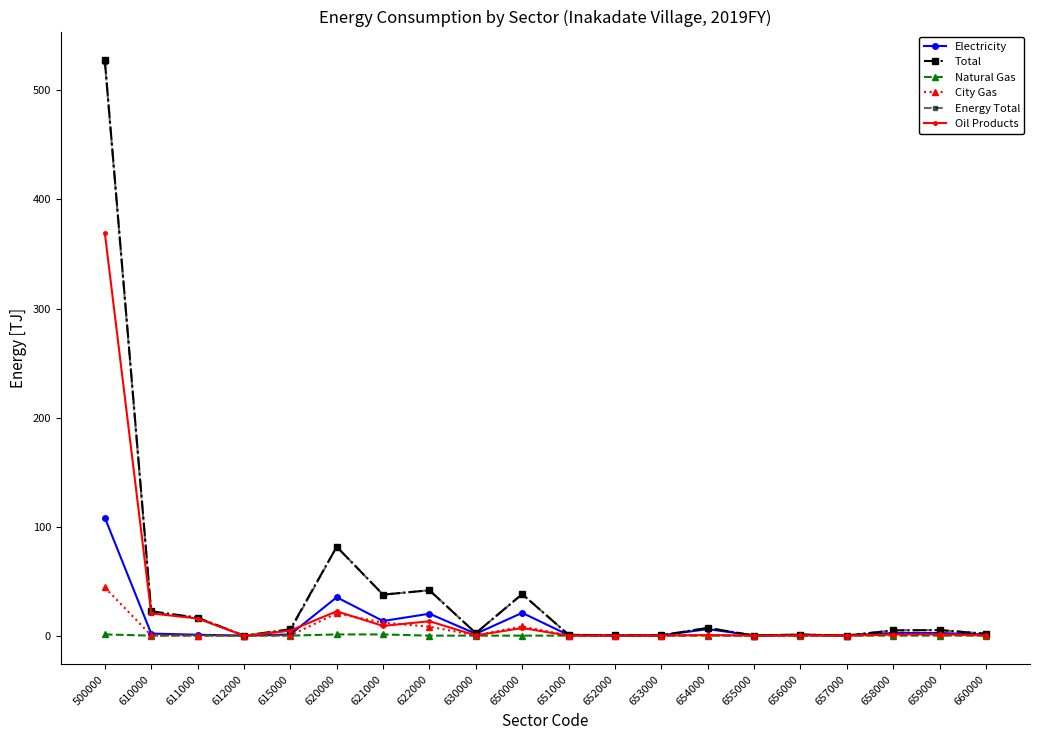

What is the spread (max minus min) of values at 630000?

2.3